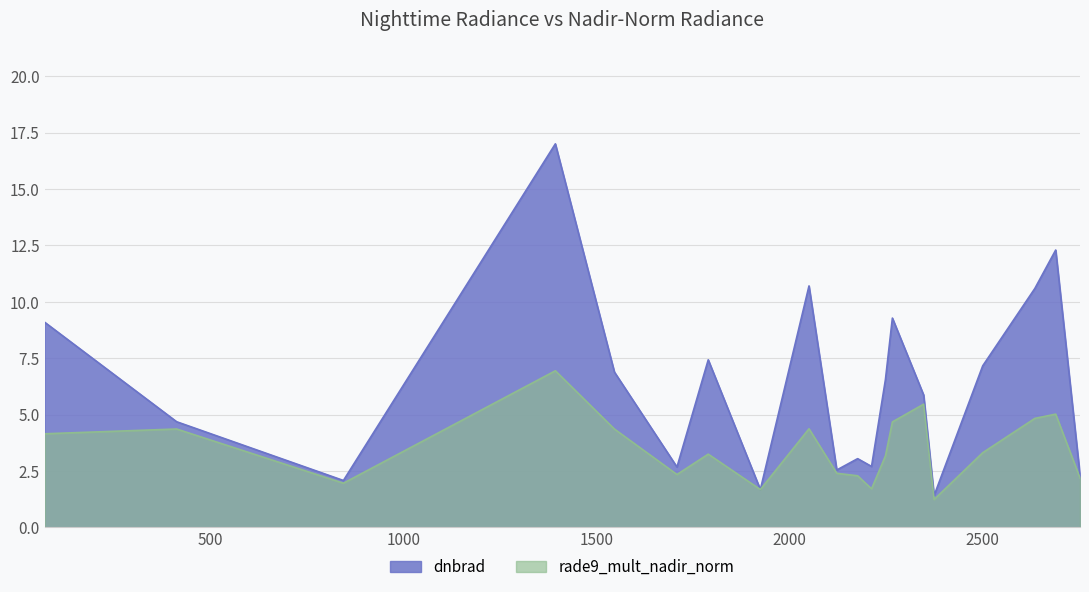

At 2267, list the series in order from largest to smallest.

dnbrad, rade9_mult_nadir_norm